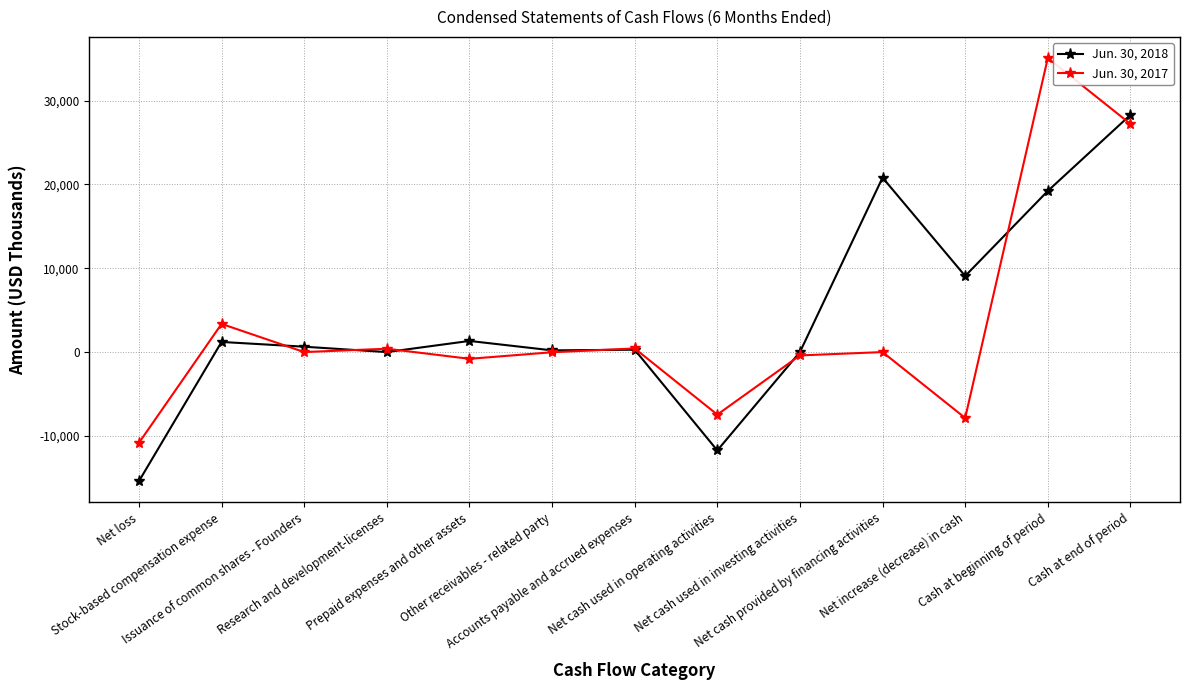

What is the average value of the Jun. 30, 2018 series?

4150